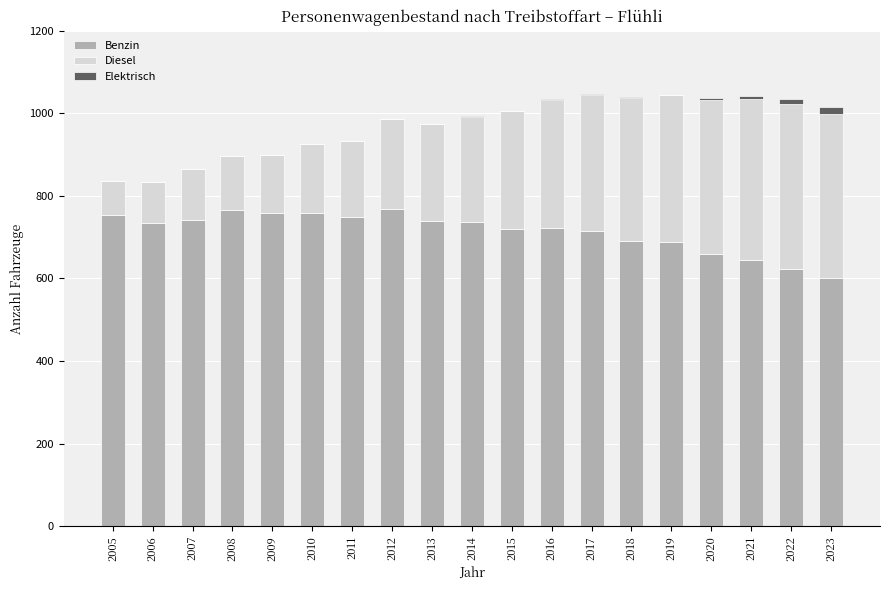

True or false: Benzin has a value of 370 at 2018.

False